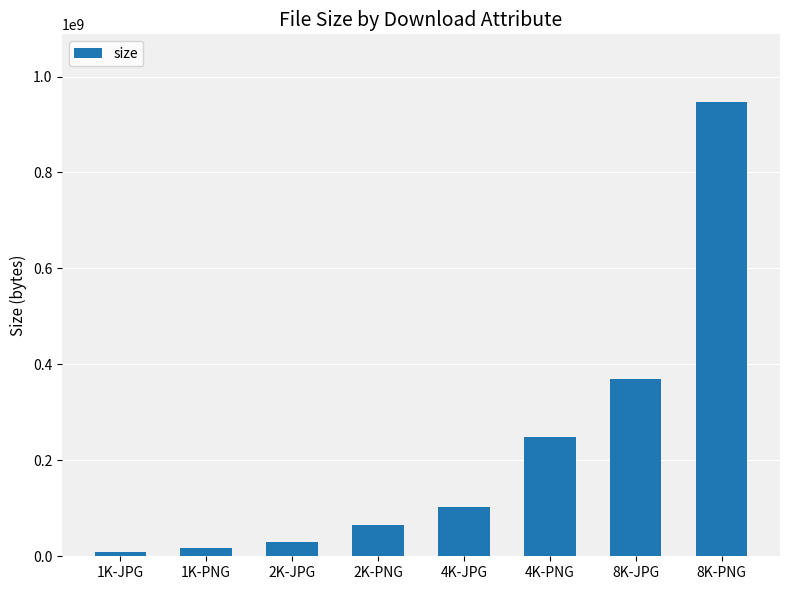

The value at 4K-JPG is 177528635. True or false?

False